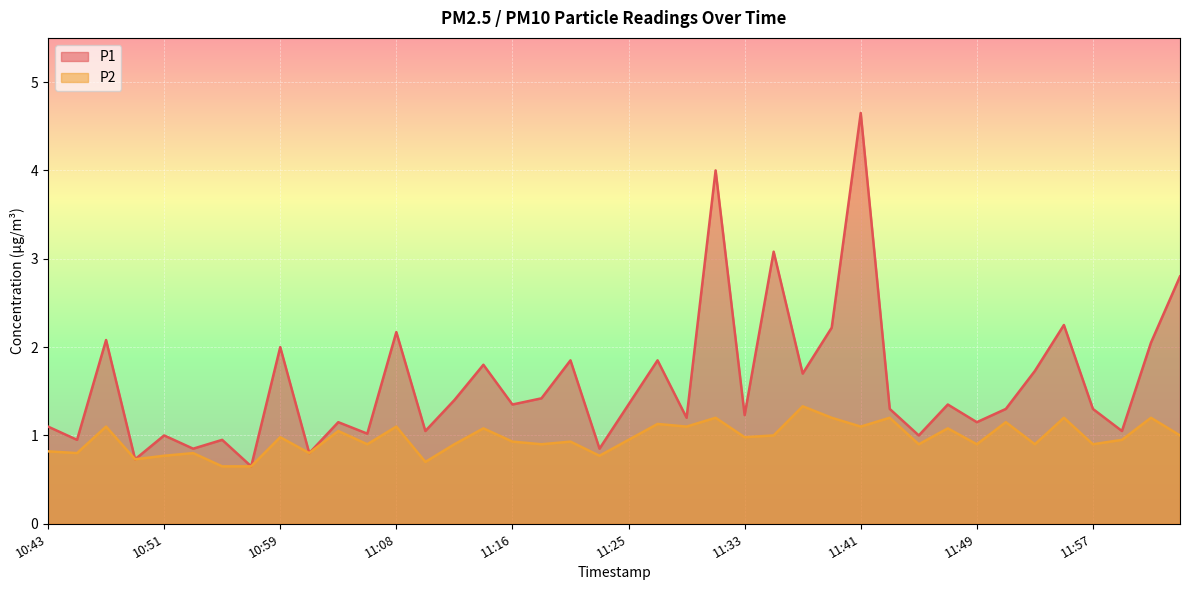

What is the label of the 30th point from the left?

11:43